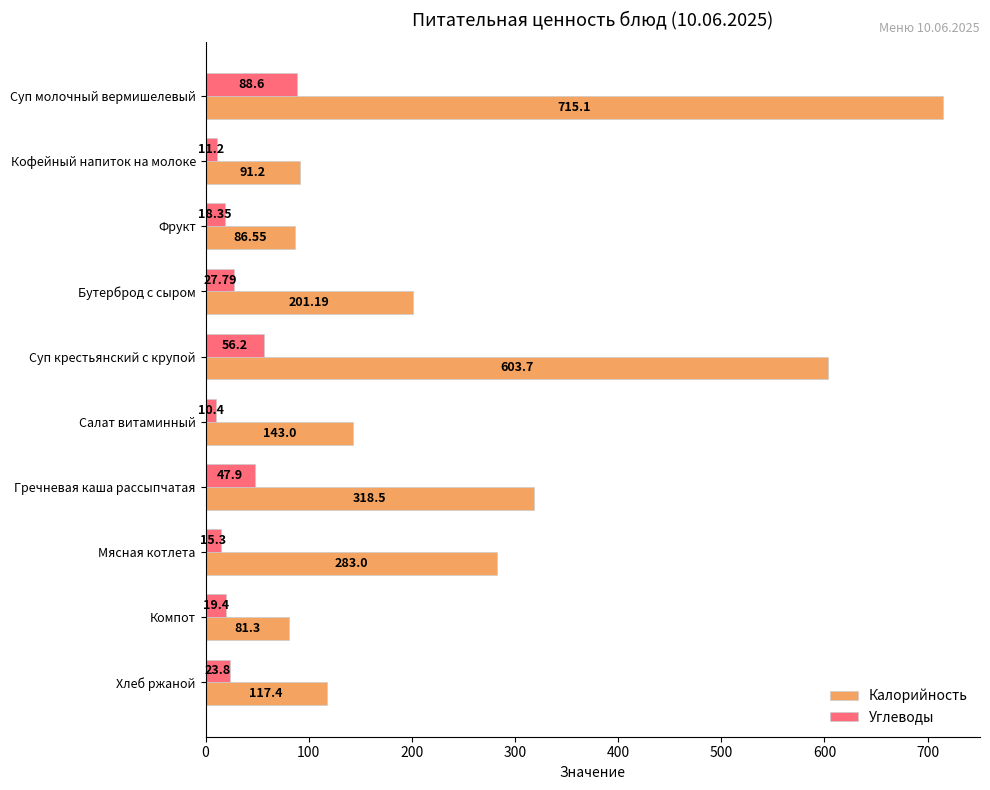

Which category has the highest value across all series?

Суп молочный вермишелевый